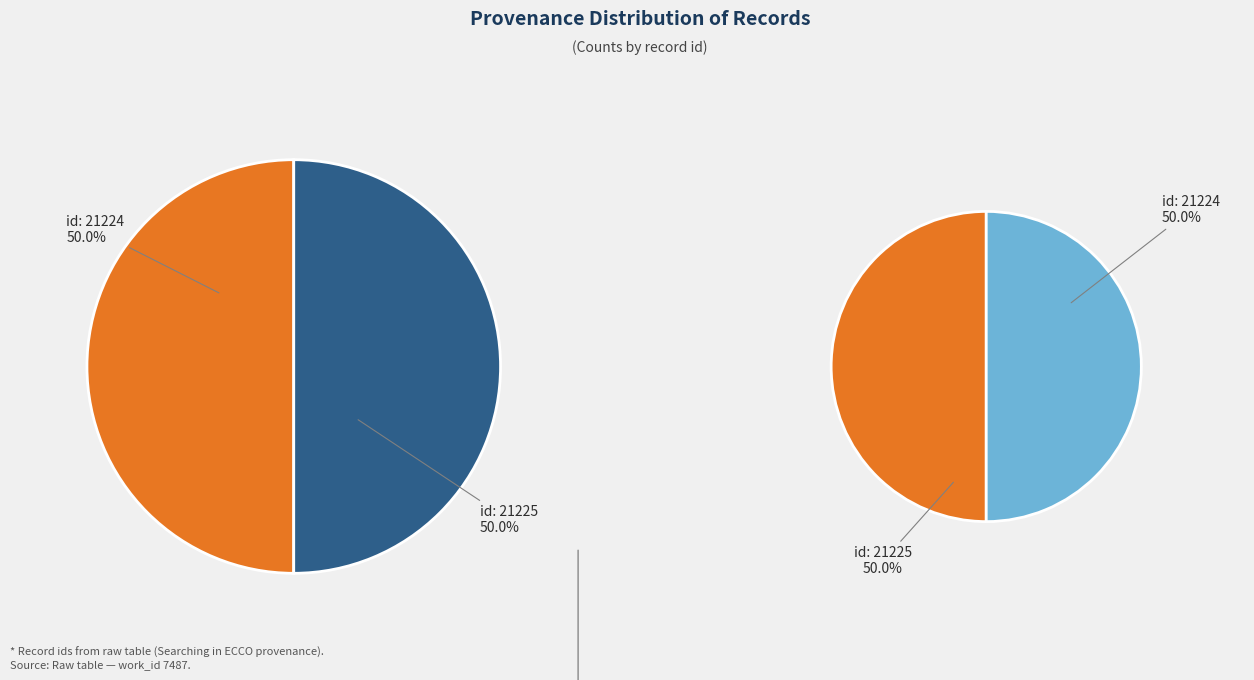

Between 1 and 0, which is larger?

1